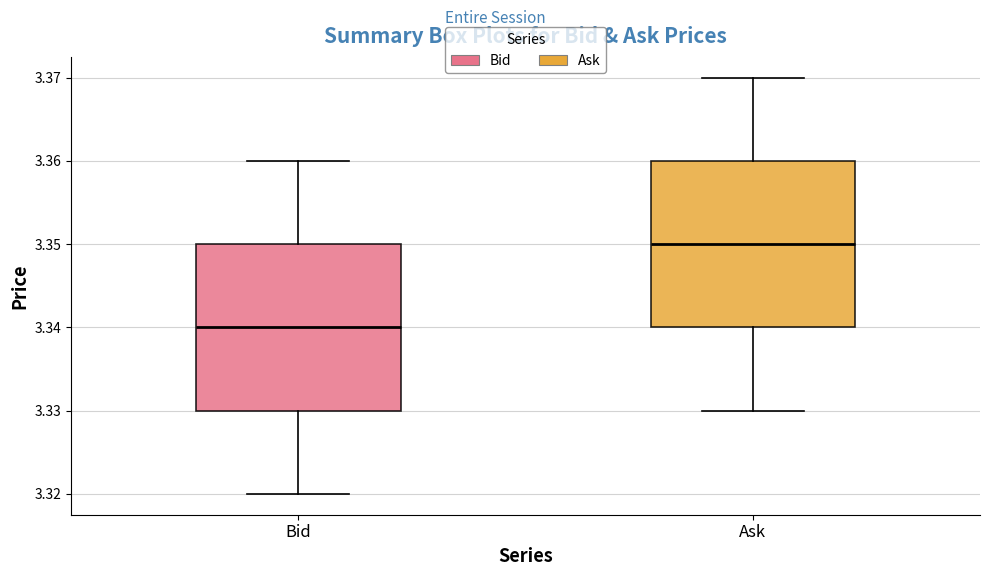

Reading left to right, read every box against the y-axis: the position of its median line, the range the box covers, and the ends of its whiskers. The values are not printed on the chart, so give them approximately, as read against the axis.

Bid: median 3.34, box 3.33 to 3.35, whiskers 3.32 to 3.36
Ask: median 3.35, box 3.34 to 3.36, whiskers 3.33 to 3.37